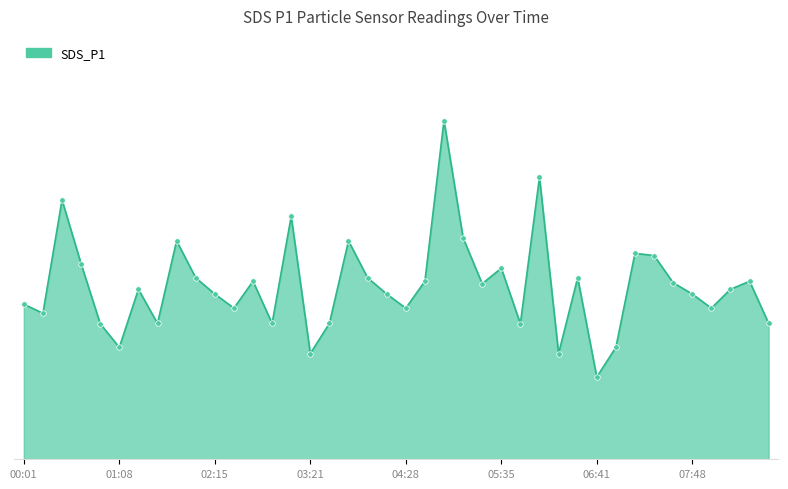

Does the chart display data point markers on the line(s)?

No